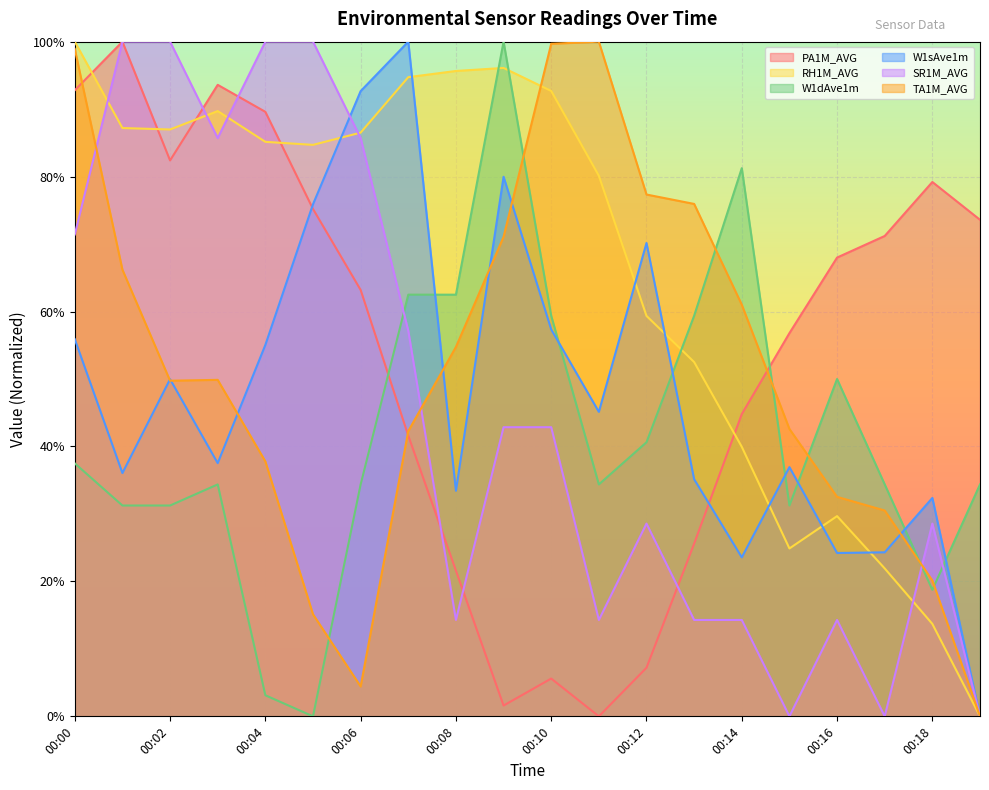

What is the average value of the TA1M_AVG series?

0.5